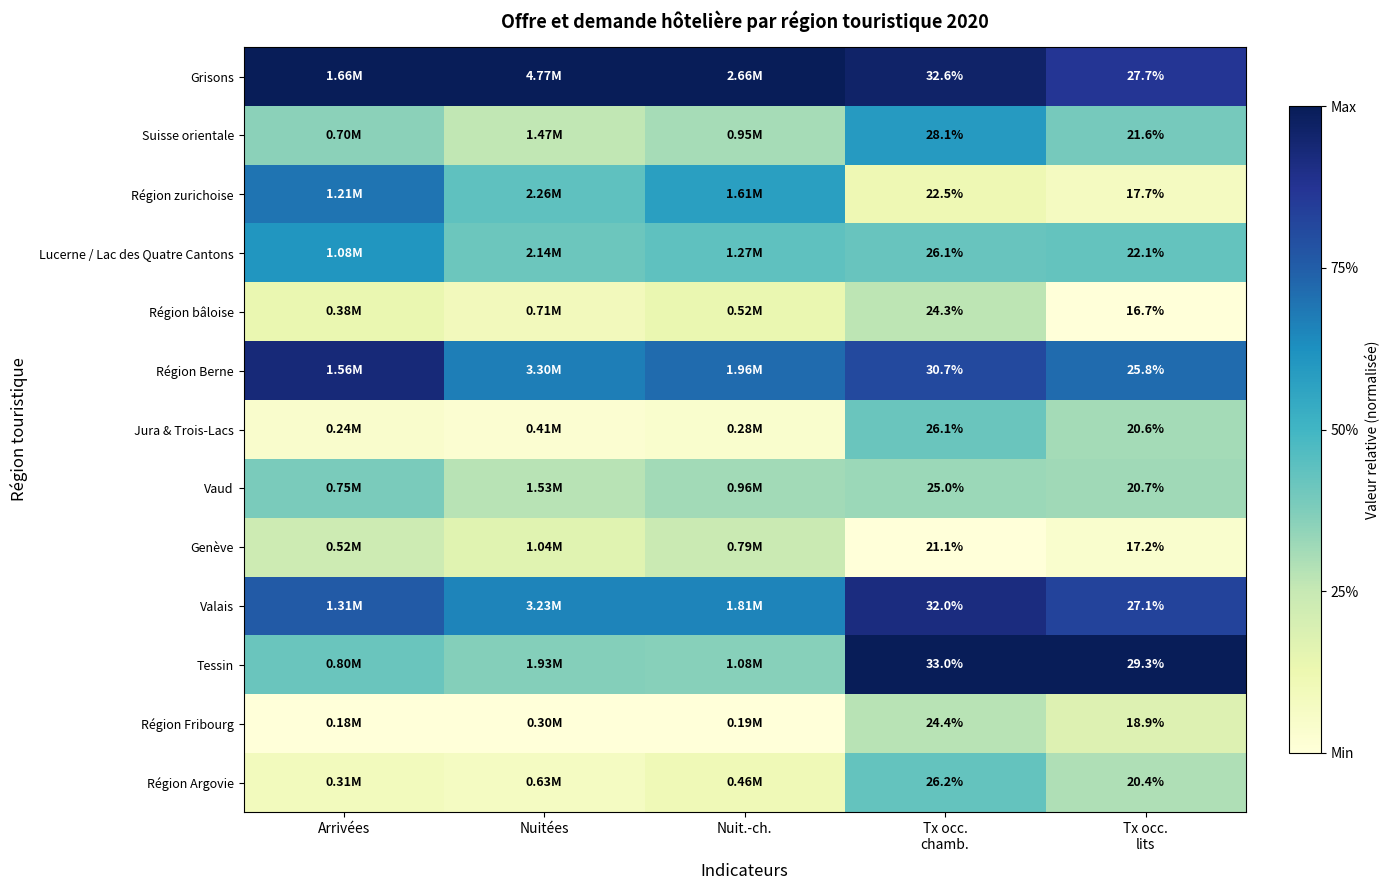

How many categories are shown in the chart?

5